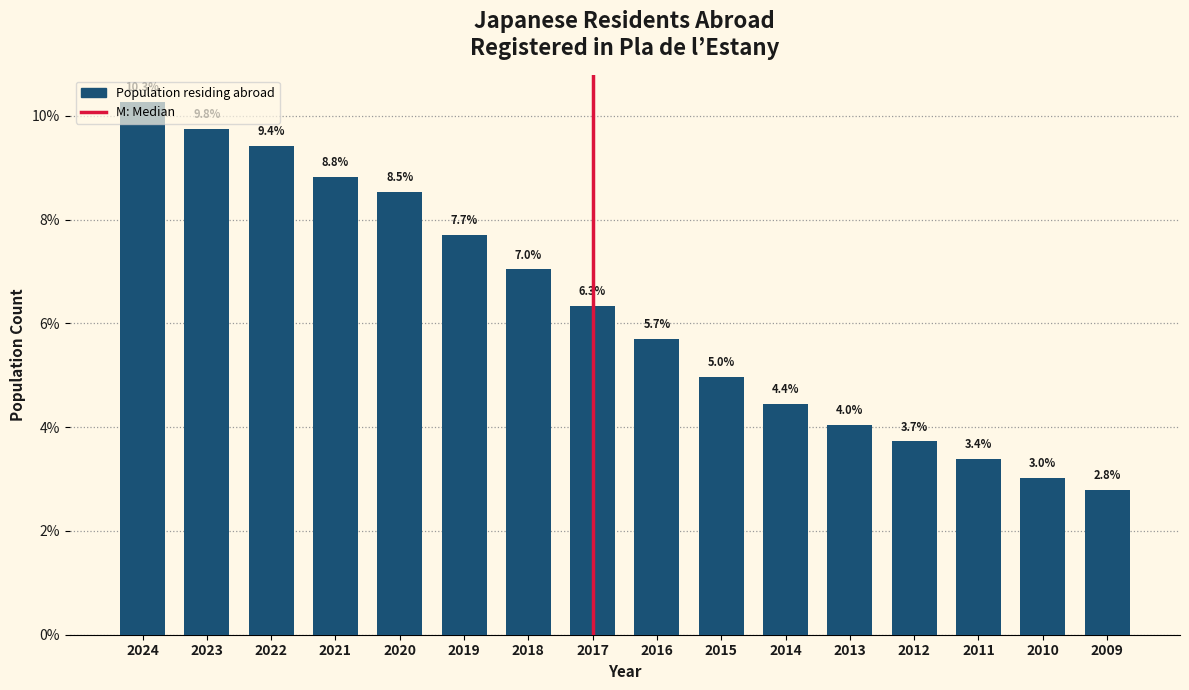

List the labels in order of value, smallest first.

2009, 2010, 2011, 2012, 2013, 2014, 2015, 2016, 2017, 2018, 2019, 2020, 2021, 2022, 2023, 2024